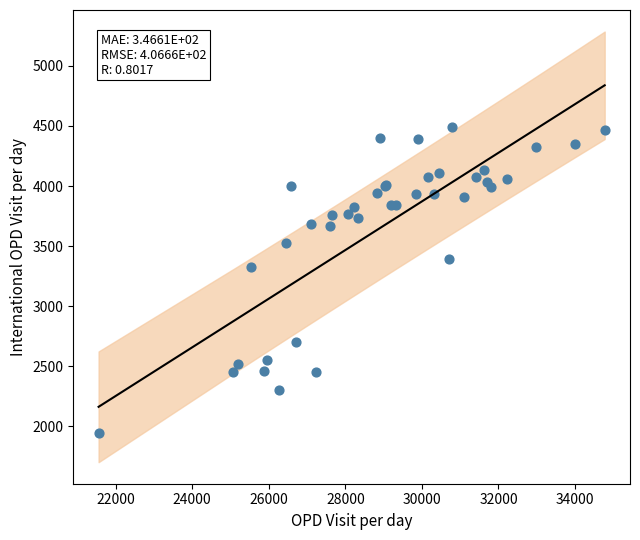

What Y value in the scatter plot is closest to 3218?

3327.0